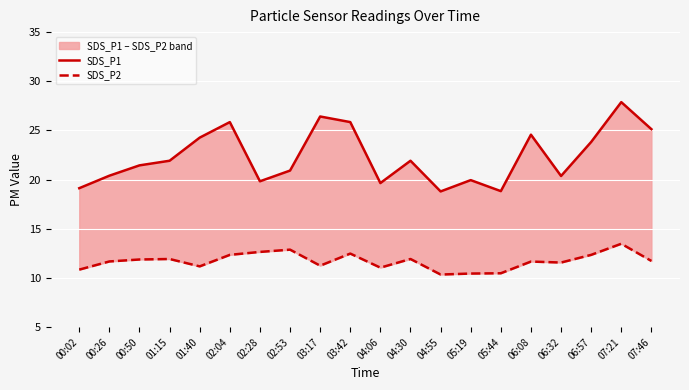

Rank the series by their maximum value, from highest to lowest.

SDS_P1, SDS_P2